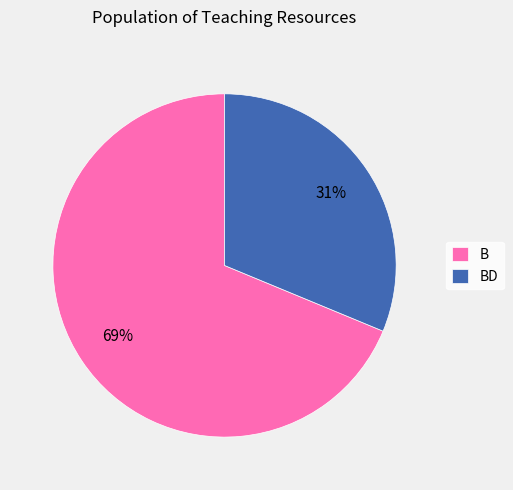

Which has a higher value, BD or B?

B